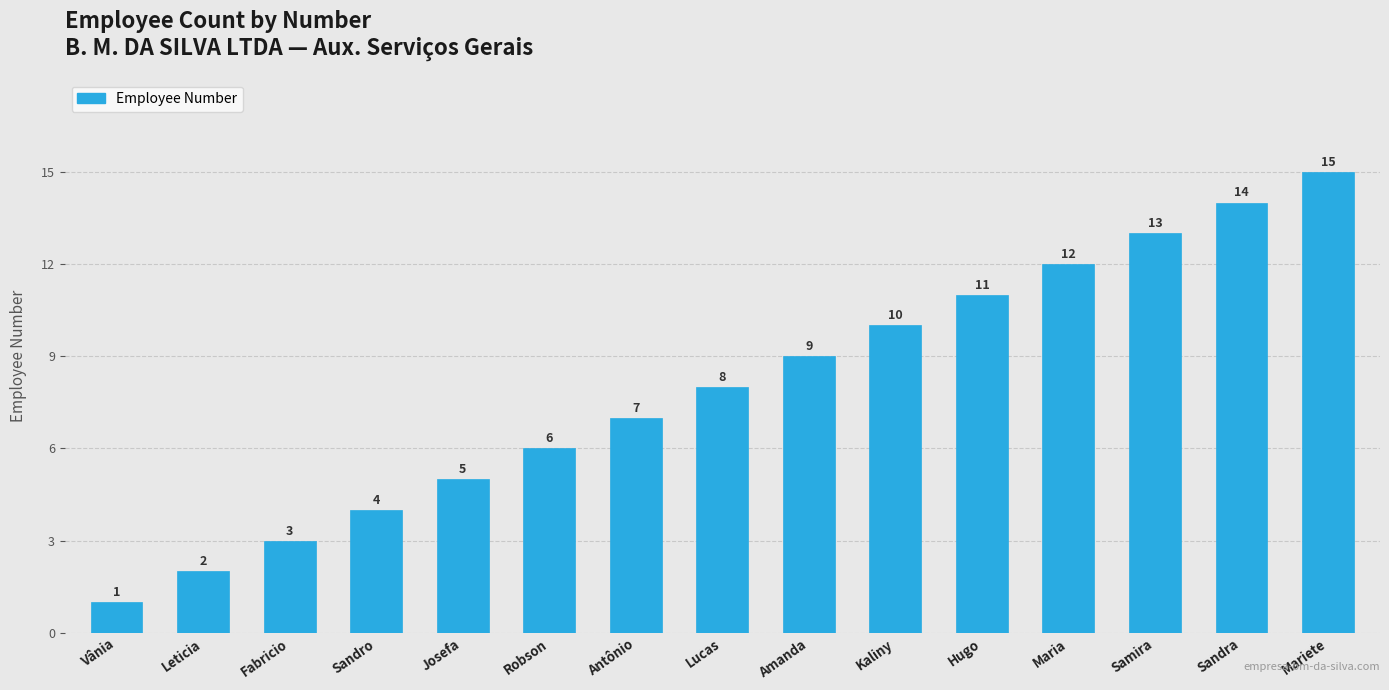

Does the chart contain any negative values?

No